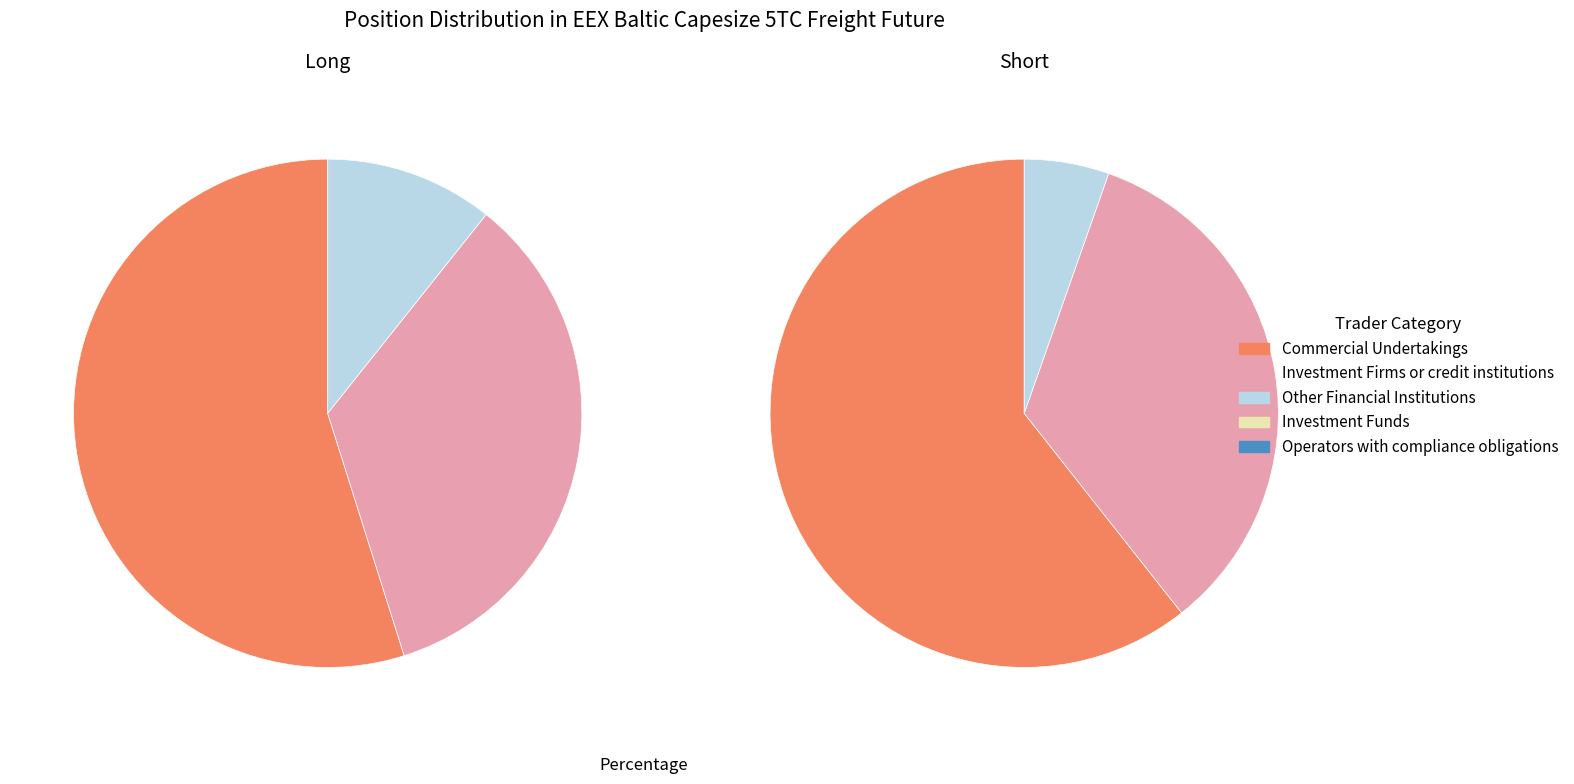

Is it true that Investment Funds is 1% of the pie?

False